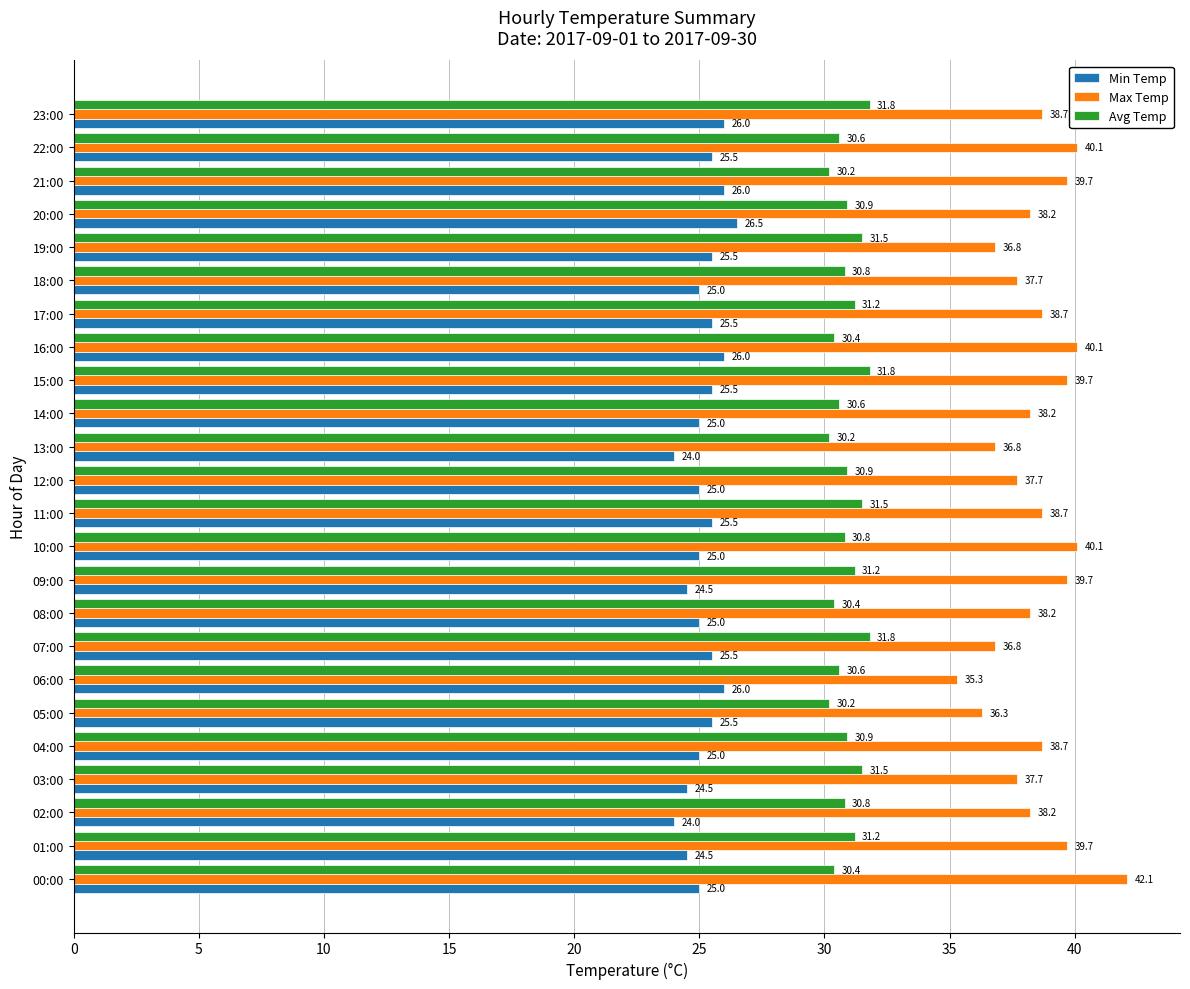

Is the value of Max Temp at 21:00 greater than the value of Avg Temp at 05:00?

Yes